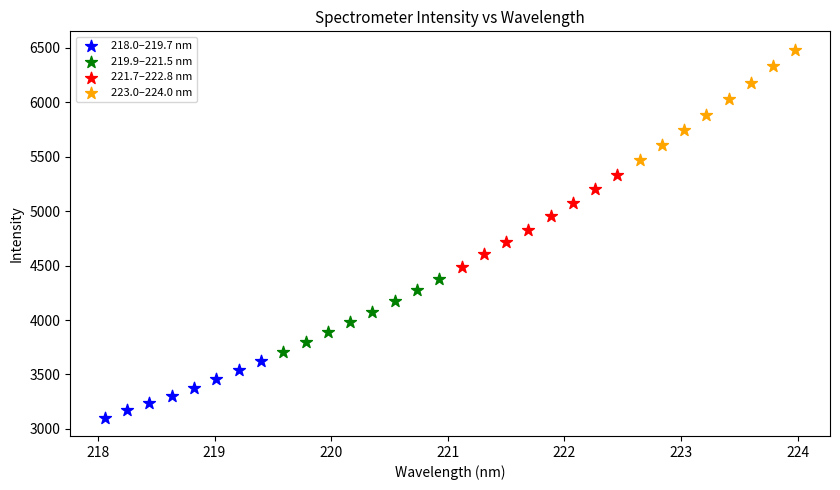

Which series reaches the maximum Y coordinate?

223.0–224.0 nm